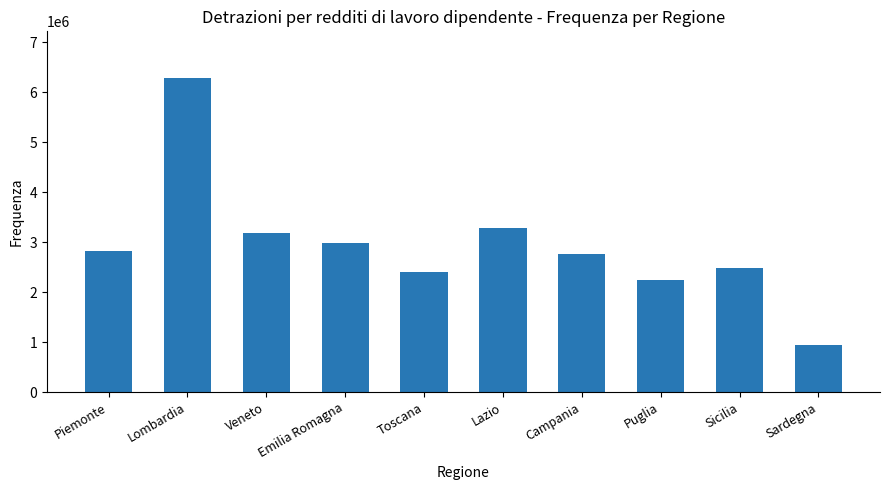

What is the sum of the values at Campania and Puglia?

4999930